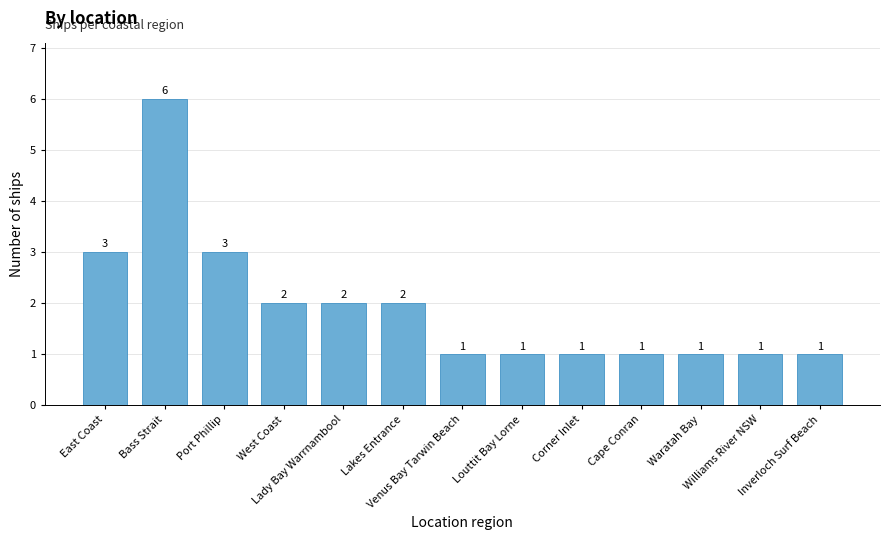

How many values are between 1 and 2?

10